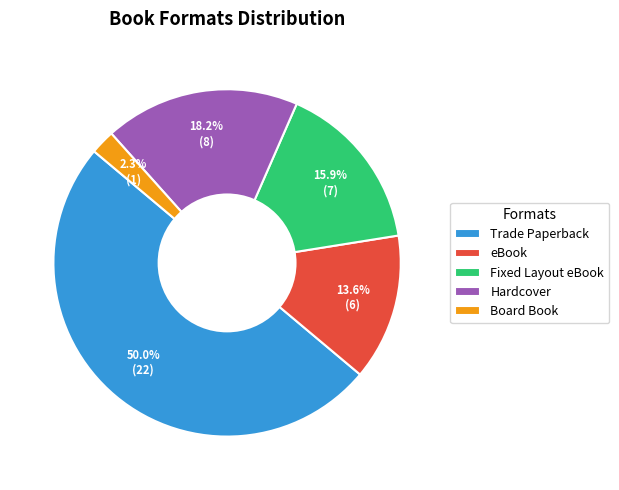

To the nearest percent, what is the difference between the eBook and Hardcover slice percentages?

5%